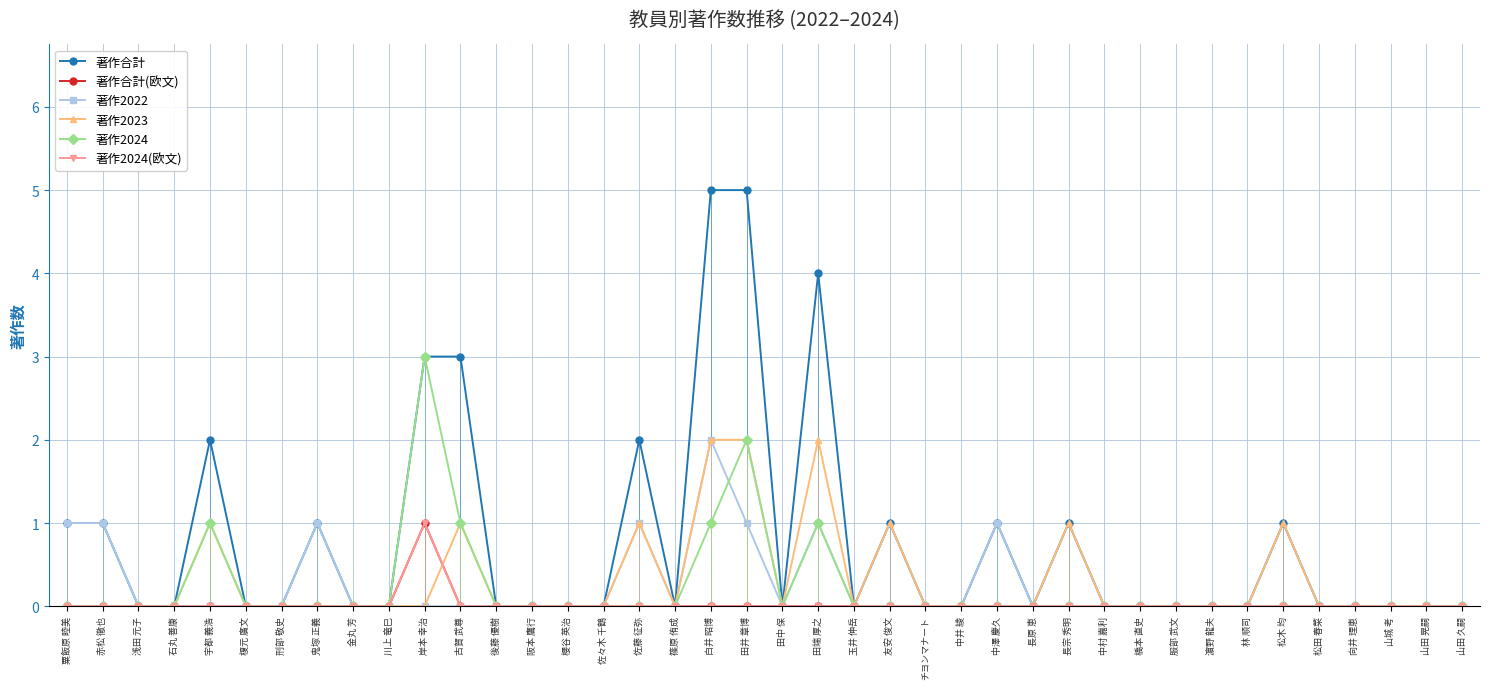

How many values in the 著作2023 series exceed 0?

9